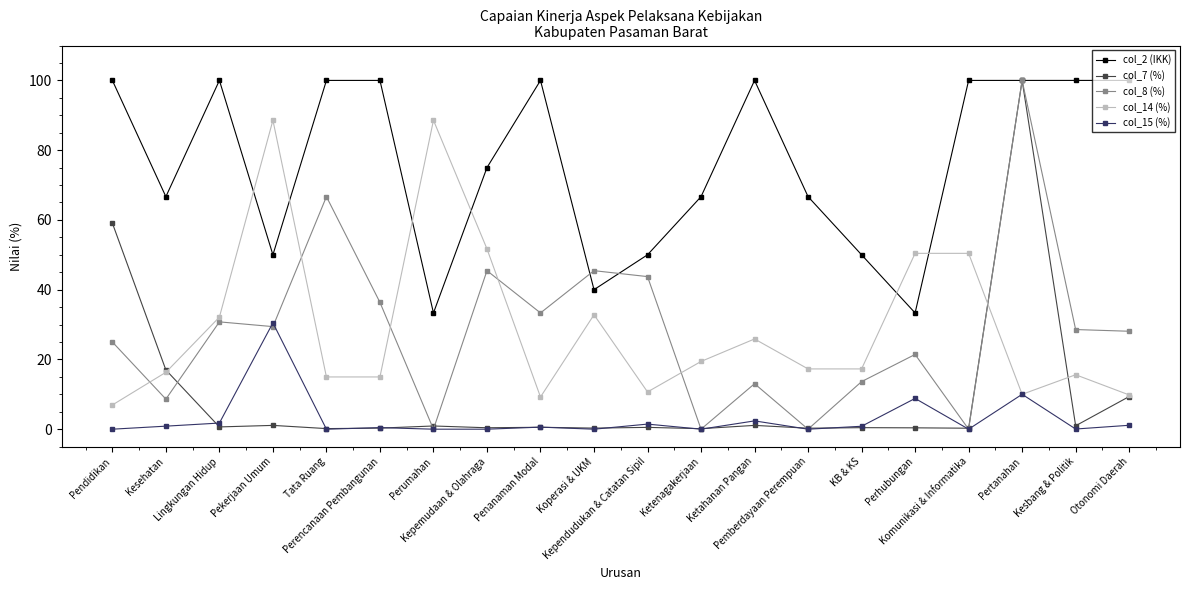

How many lines are shown in the chart?

5